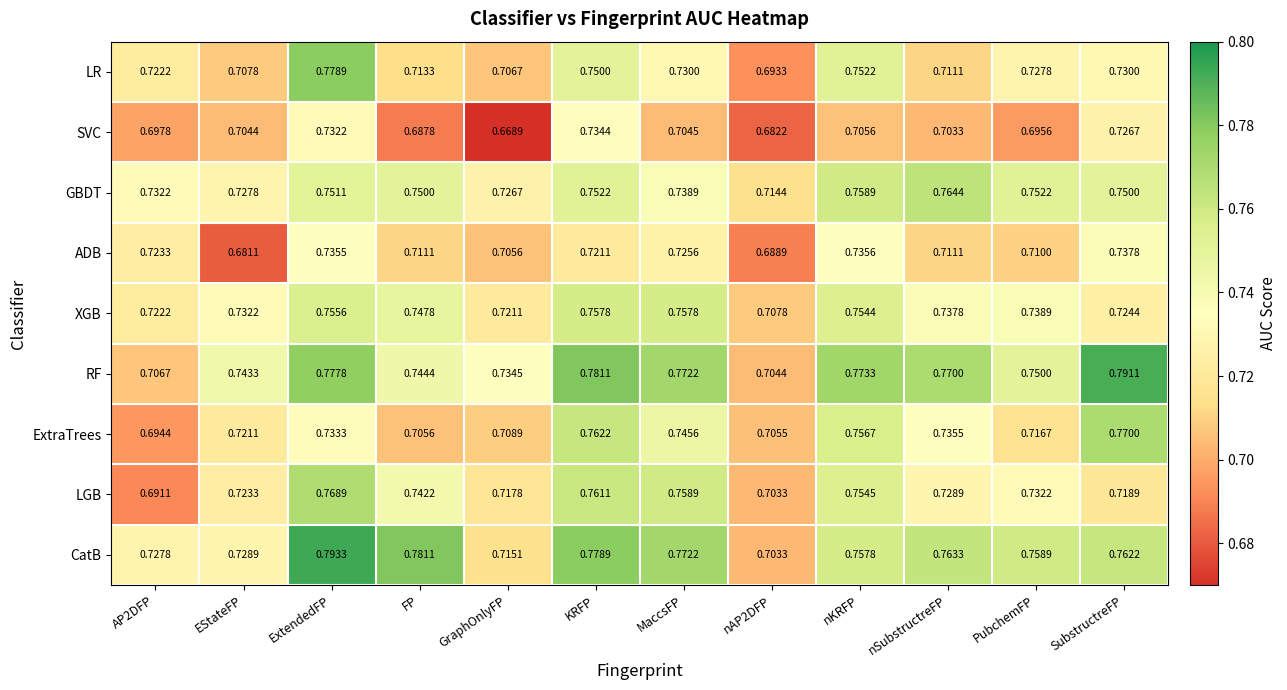

What is the difference between the highest and lowest values at MaccsFP?

0.1